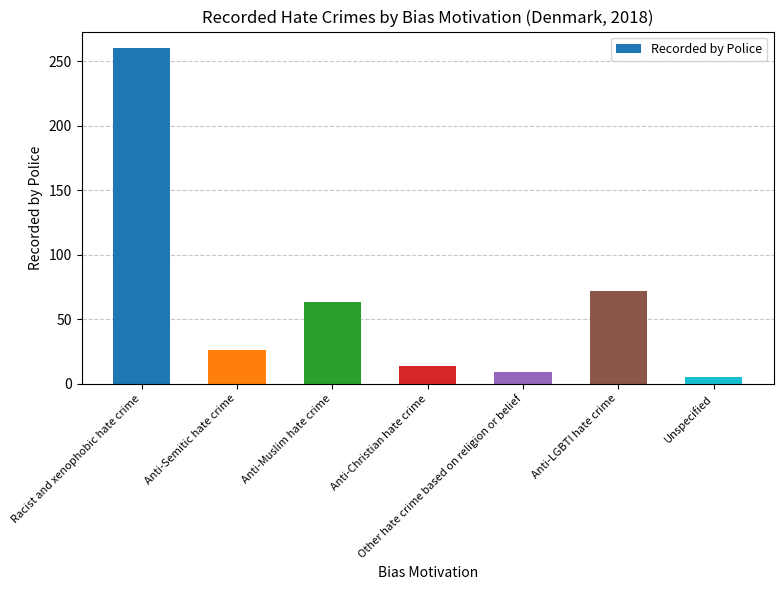

Between Other hate crime based on religion or belief and Anti-Muslim hate crime, which is larger?

Anti-Muslim hate crime